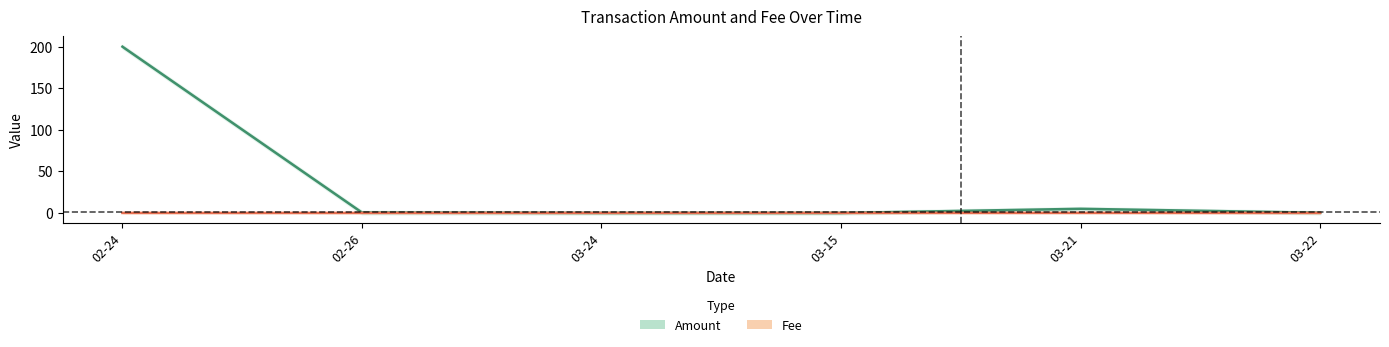

At which category does Amount_lower reach its first local peak?

2024-03-21